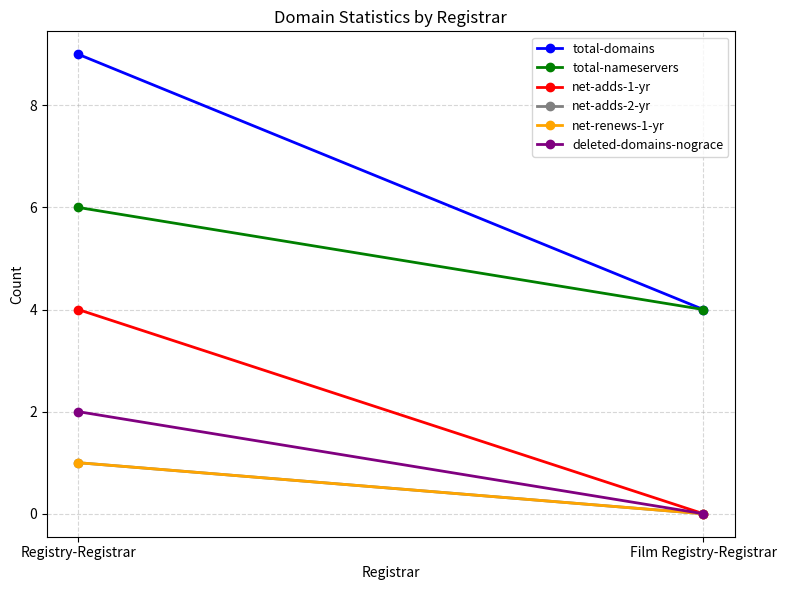

True or false: net-renews-1-yr has a value of 0 at Film Registry-Registrar.

False